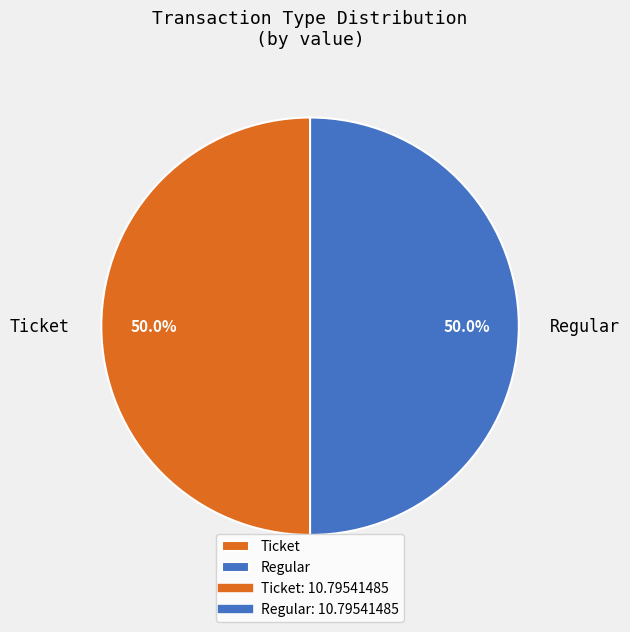

Combined, what portion of the pie is Ticket and Regular?

100.0%